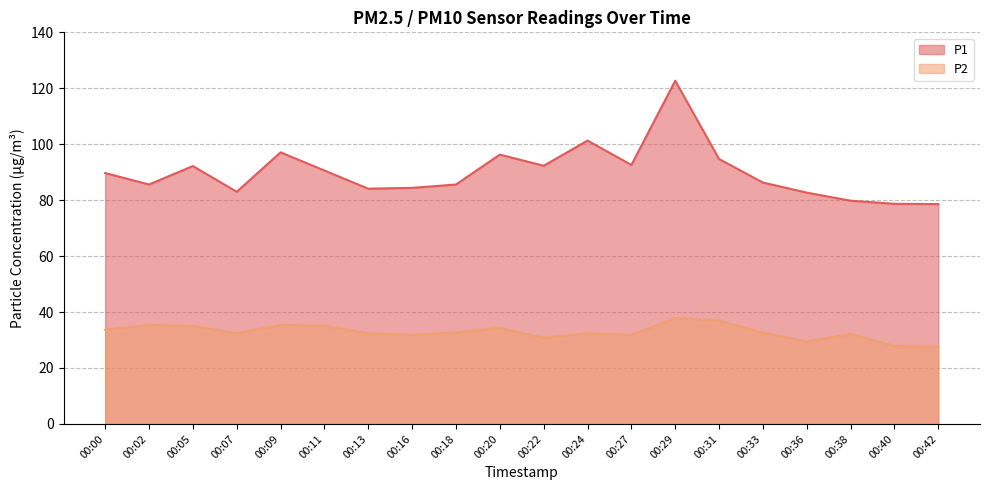

Which label corresponds to the smallest value in the chart?

00:42